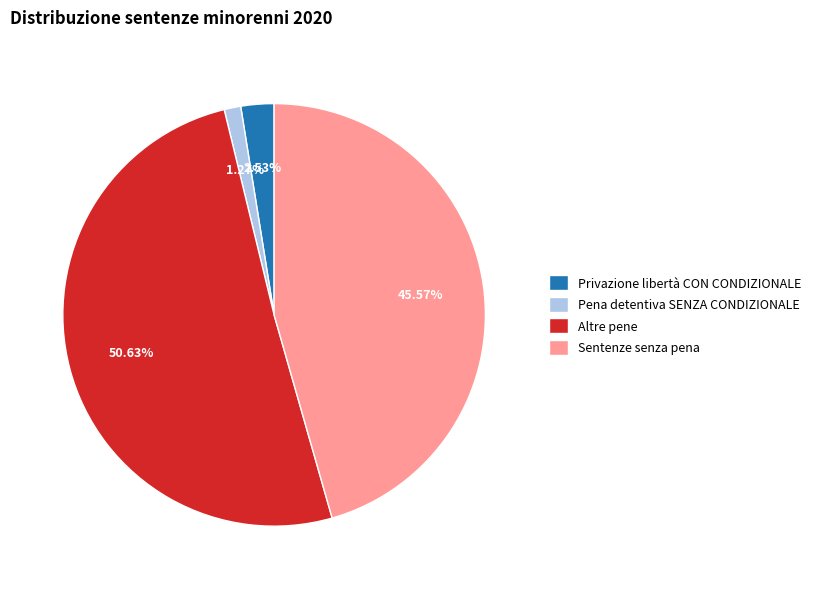

What portion of the pie excludes Sentenze senza pena?

54.4%